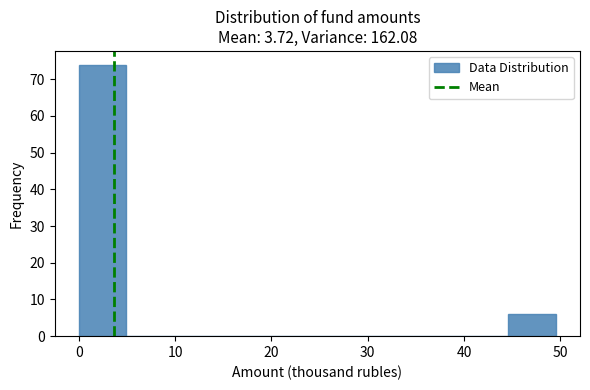

Reading left to right, list every bar in this chart as the range it spans on the x-axis followed by its height. Neither the bar edges nor the heights are printed on the chart, so give them approximately, as read against the axes.

0 to 5: 74
5 to 10: 0
10 to 15: 0
15 to 20: 0
20 to 25: 0
25 to 30: 0
30 to 35: 0
35 to 40: 0
40 to 45: 0
45 to 50: 6